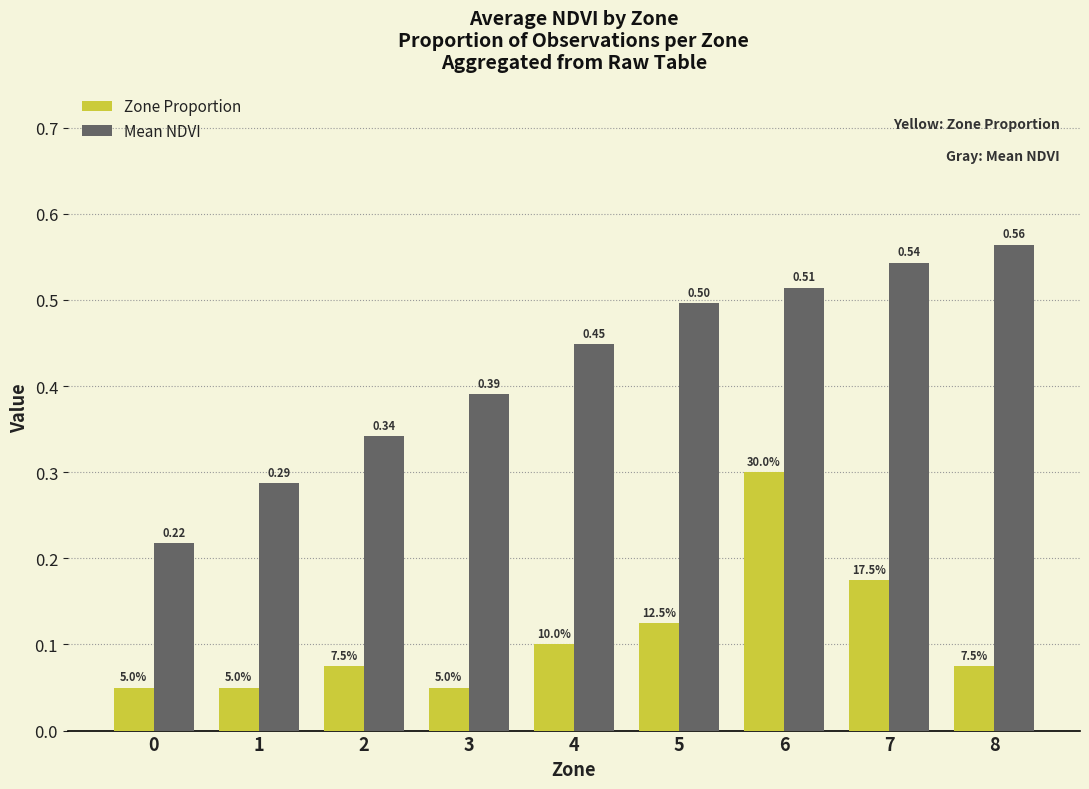

List the series in order of their peak value, highest first.

Mean NDVI, Zone Proportion